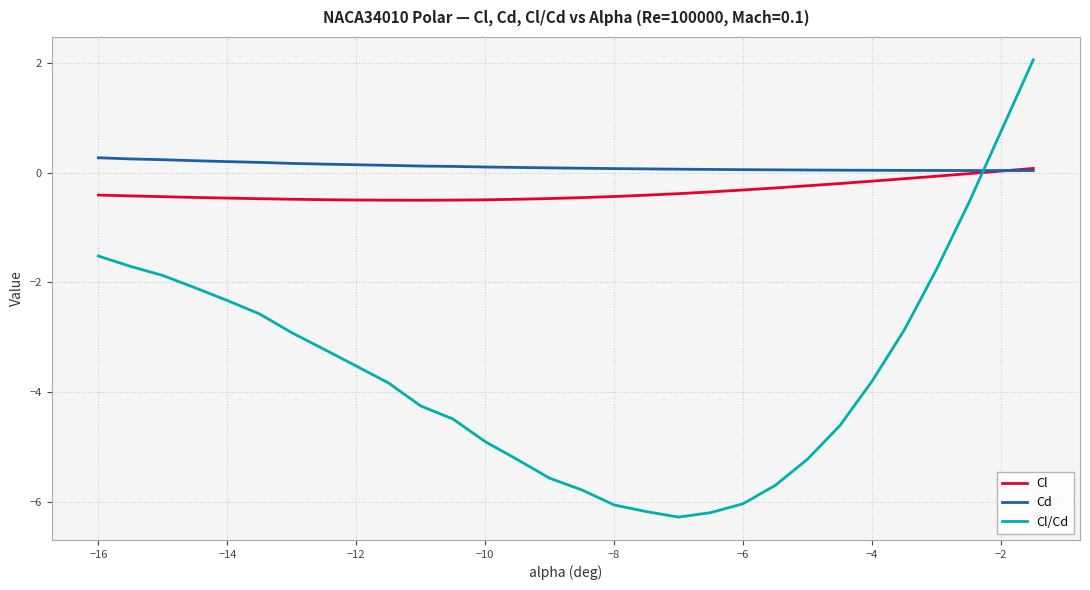

Which series has the widest spread of values?

Cl/Cd